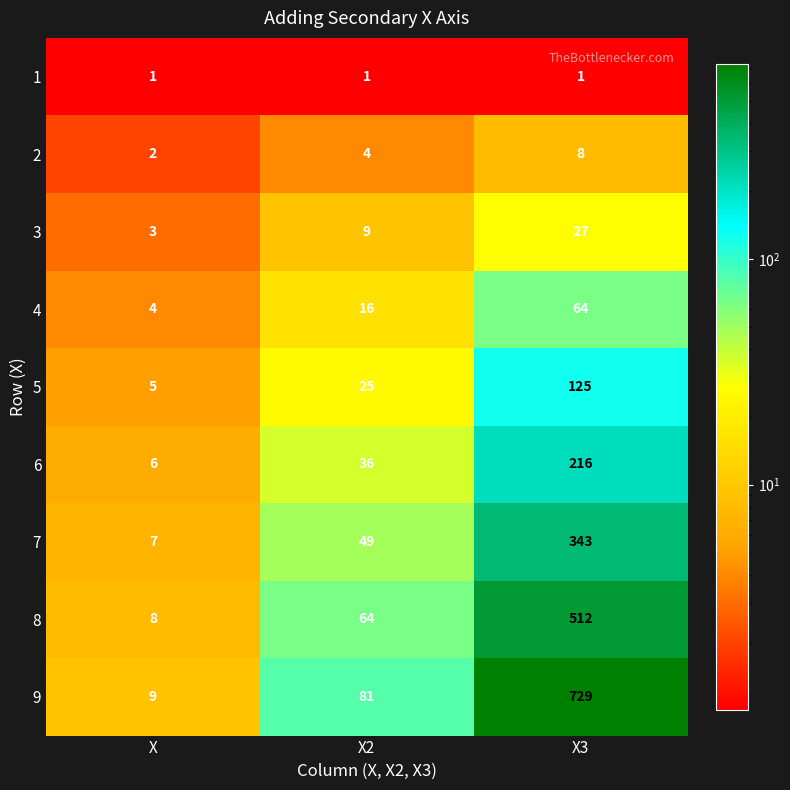

At X3, list the series in order from largest to smallest.

9, 8, 7, 6, 5, 4, 3, 2, 1